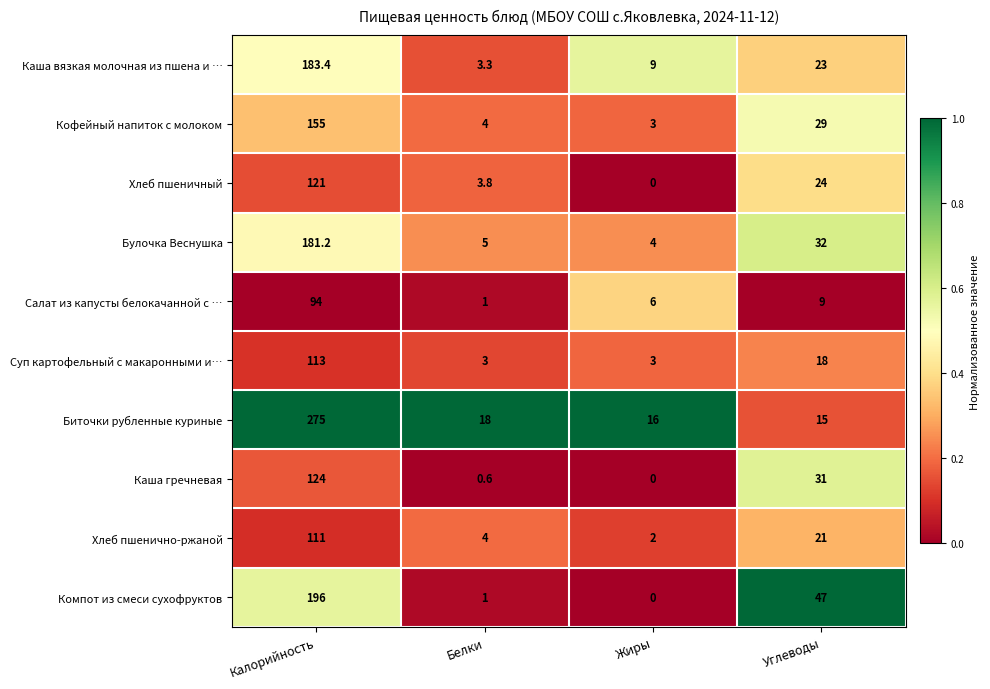

Between Белки and Жиры, which series saw the biggest shift?

Каша вязкая молочная из пшена и …